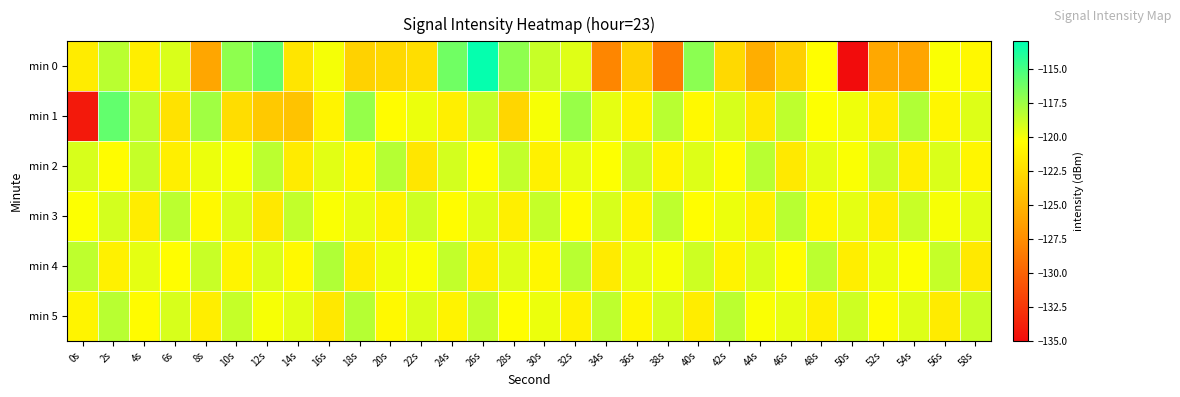

What is the spread (max minus min) of values at 10s?

5.4